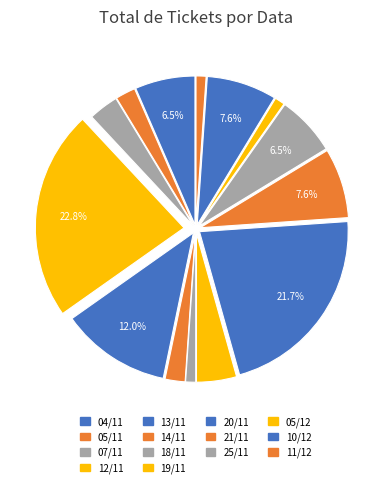

How many segments does this pie chart have?

14